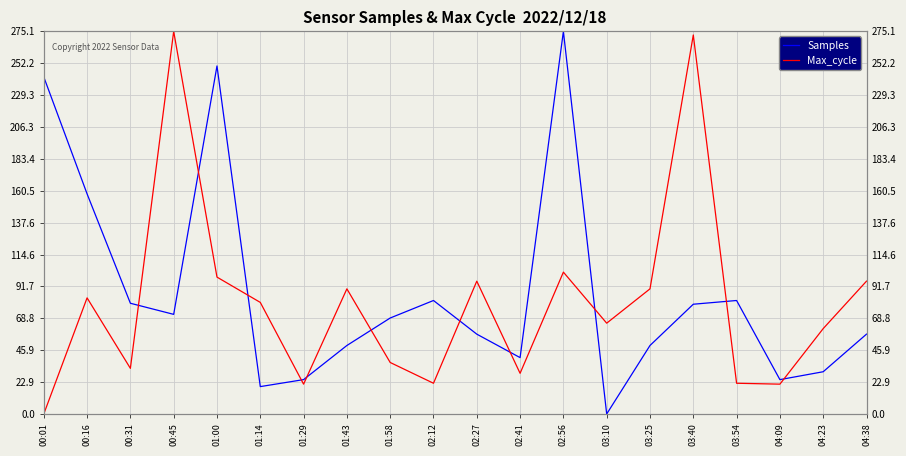

True or false: Max_cycle and Samples intersect in this chart.

True